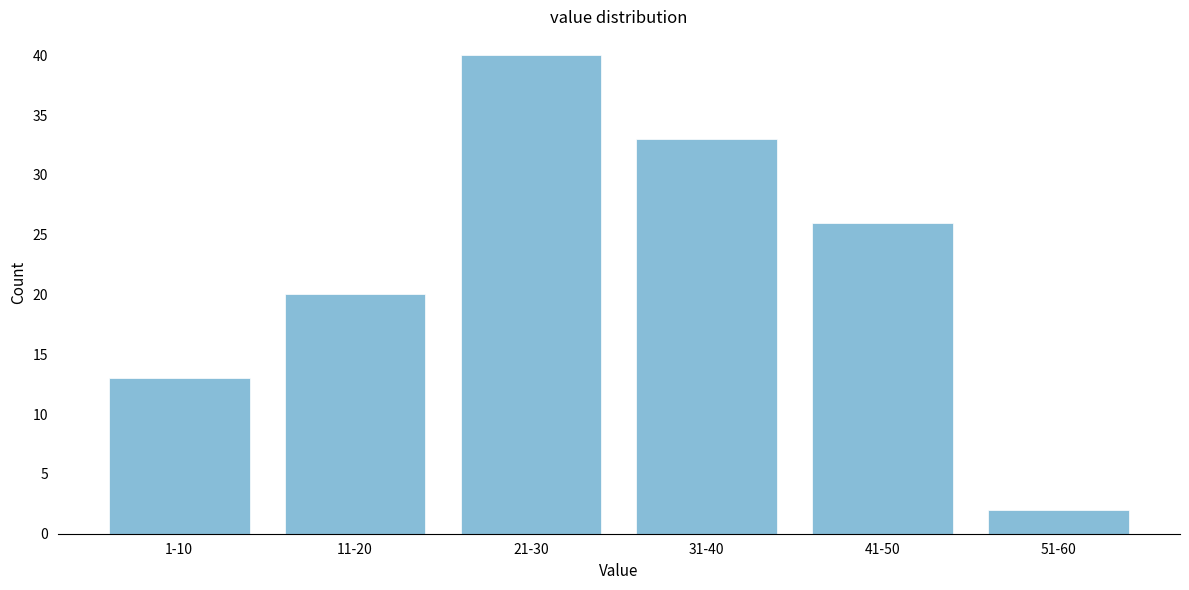

Reading left to right, transcribe all the data shown in this chart.

1-10=13	11-20=20	21-30=40	31-40=33	41-50=26	51-60=2